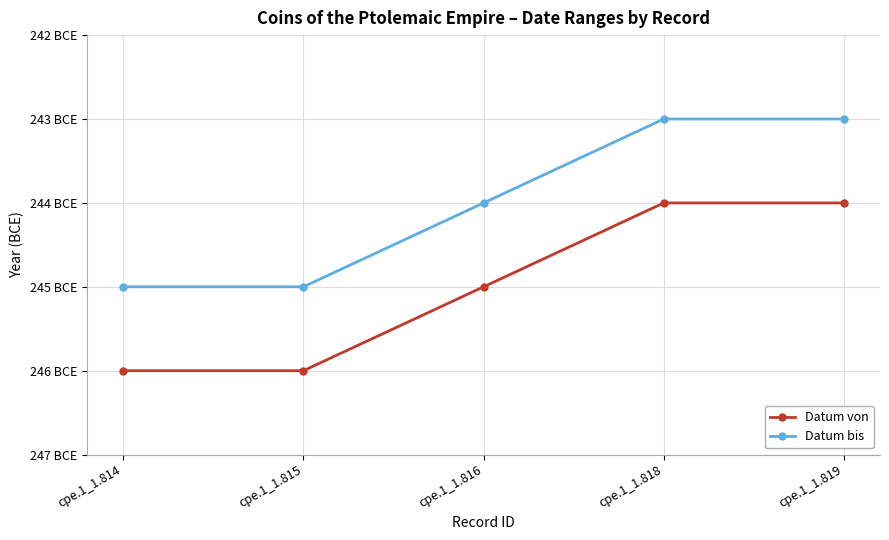

What is the value of the Datum bis point at the 2nd from the left?

-245